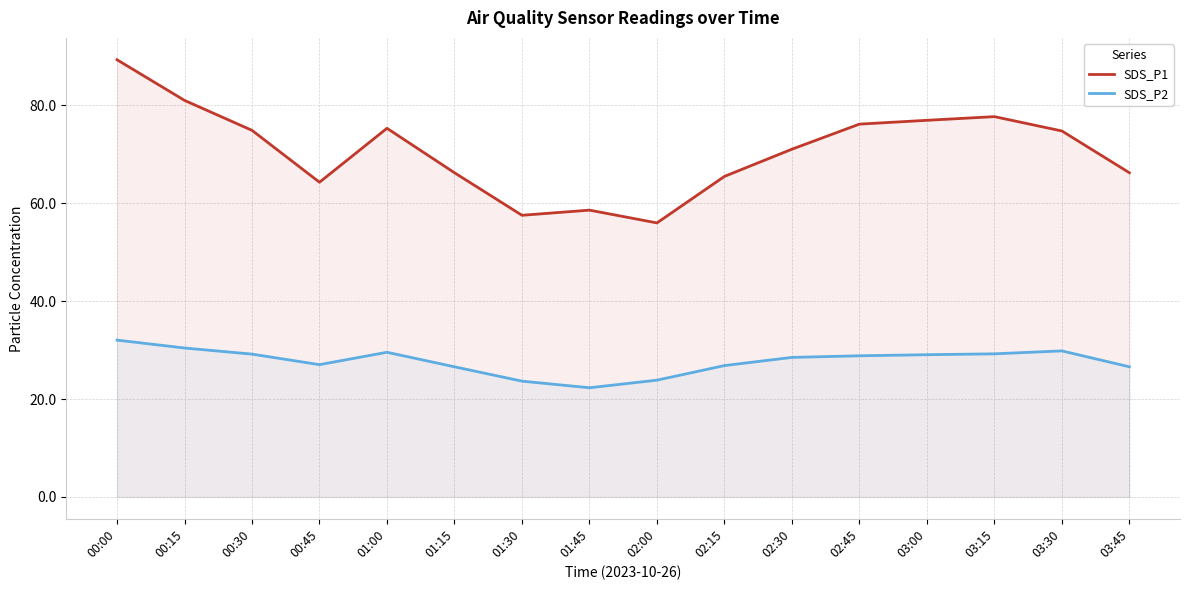

What is the total value across all series at 00:00?

121.3